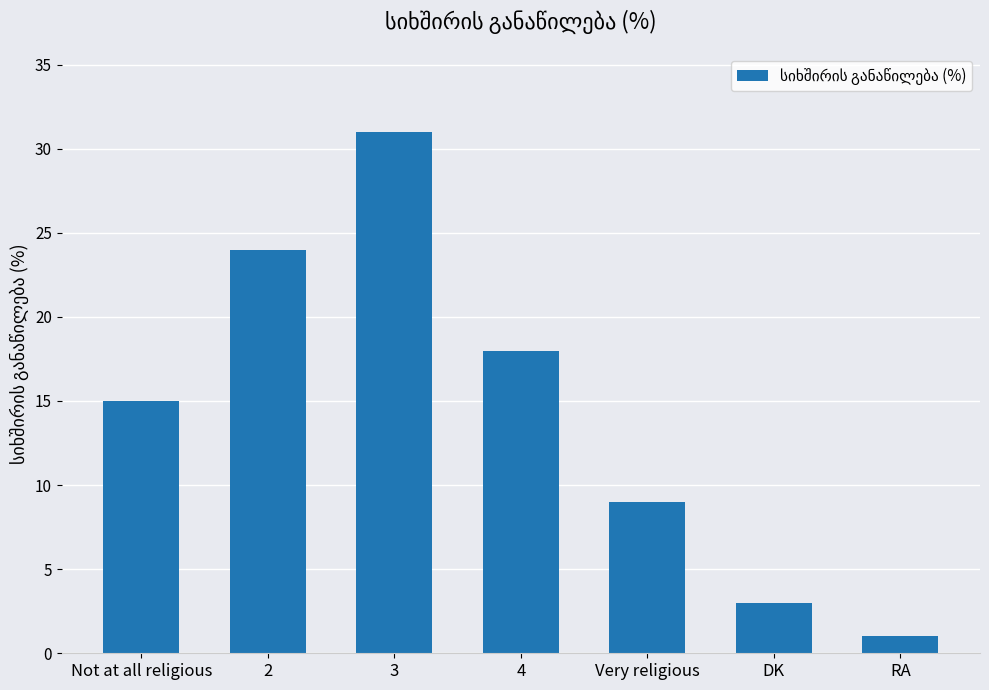

List the labels in order of value, smallest first.

RA, DK, Very religious, Not at all religious, 4, 2, 3